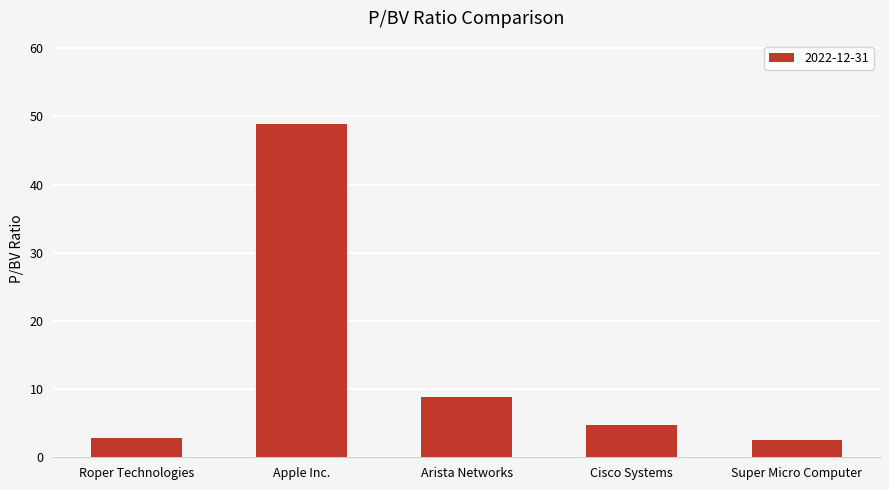

How many distinct data groups are displayed?

1